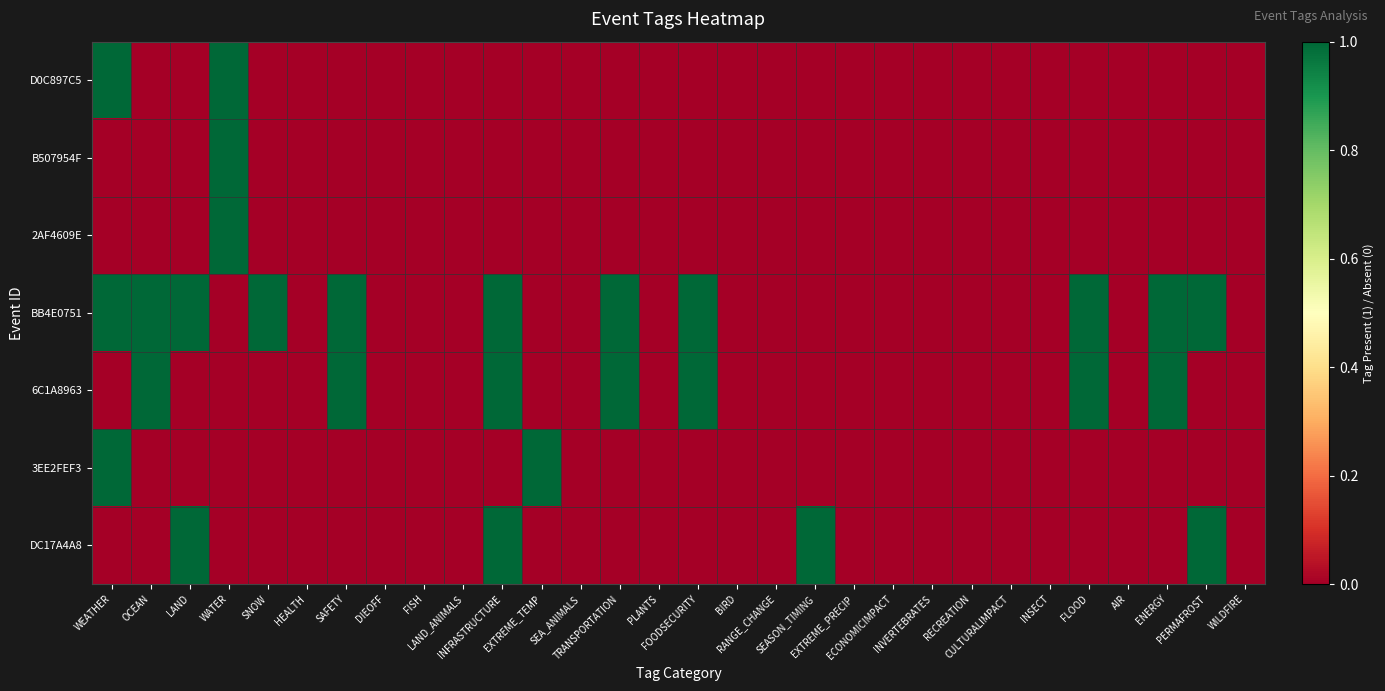

Which series has the largest total across all categories?

BB4E0751